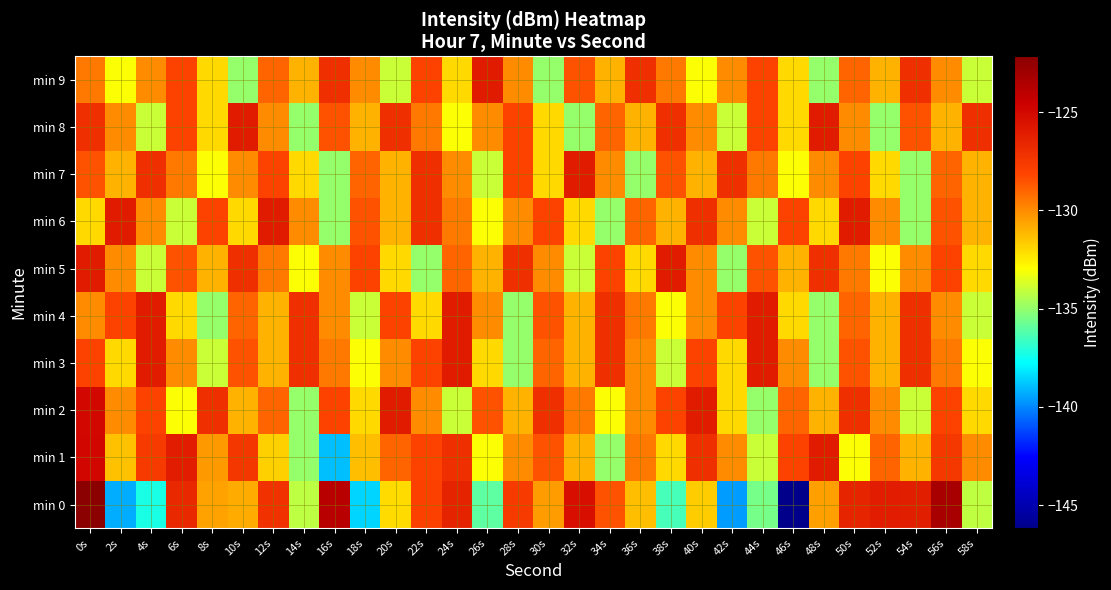

What is the total value across all series at 12s?

-1292.4